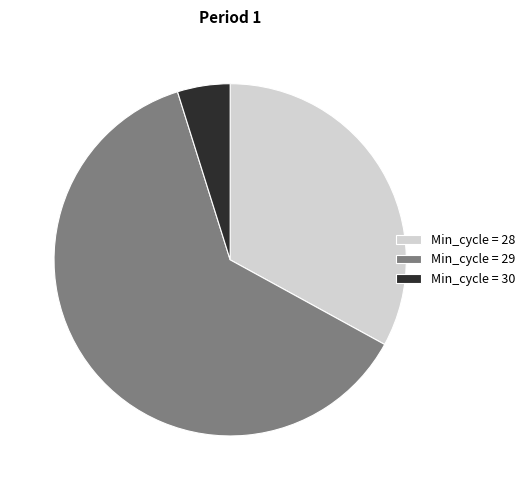

Does any single category account for the majority?

Yes